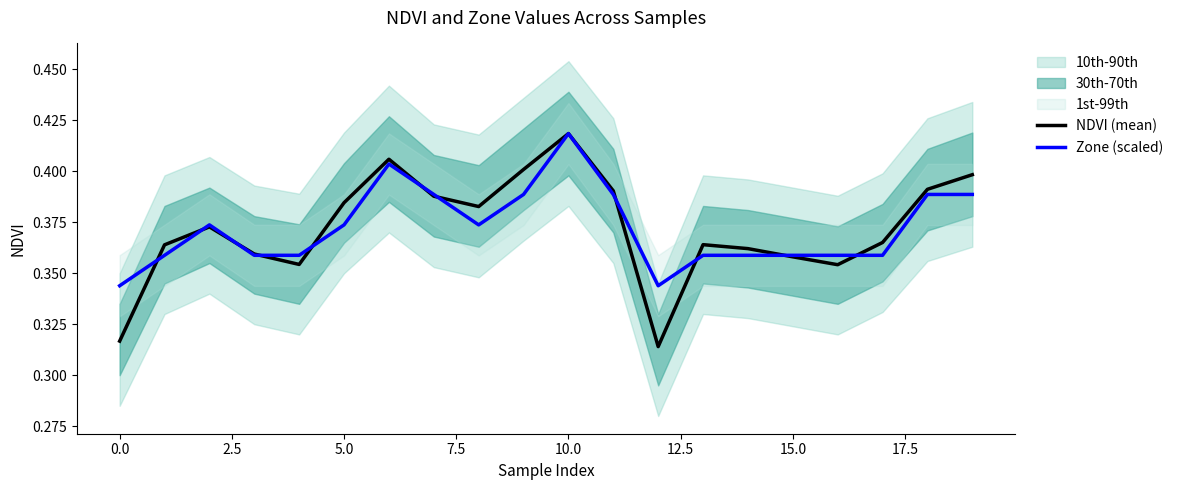

At which label does Zone (scaled) reach its peak?

10.0